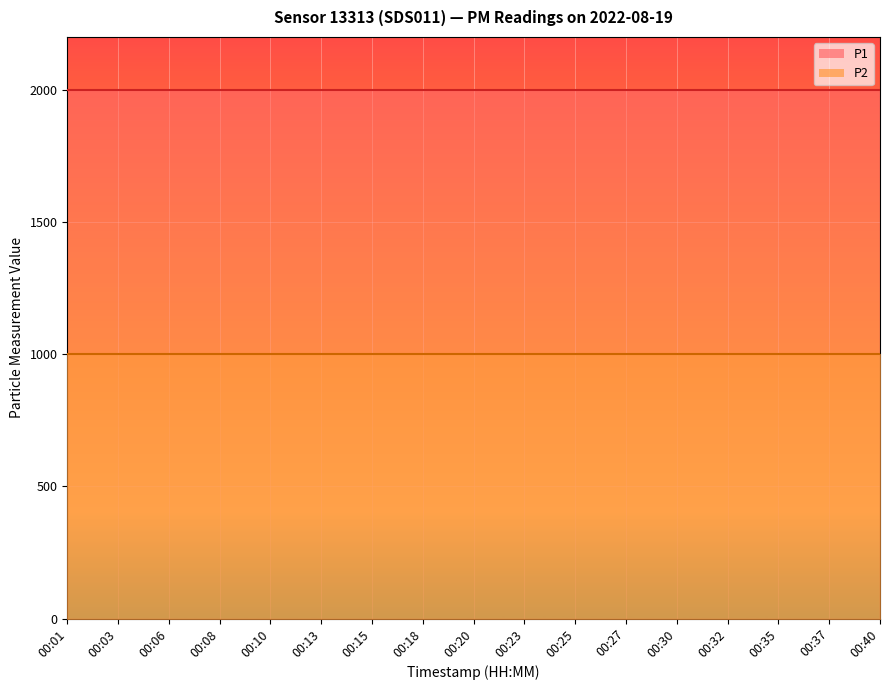

At how many categories does at least one series exceed 1781?

17